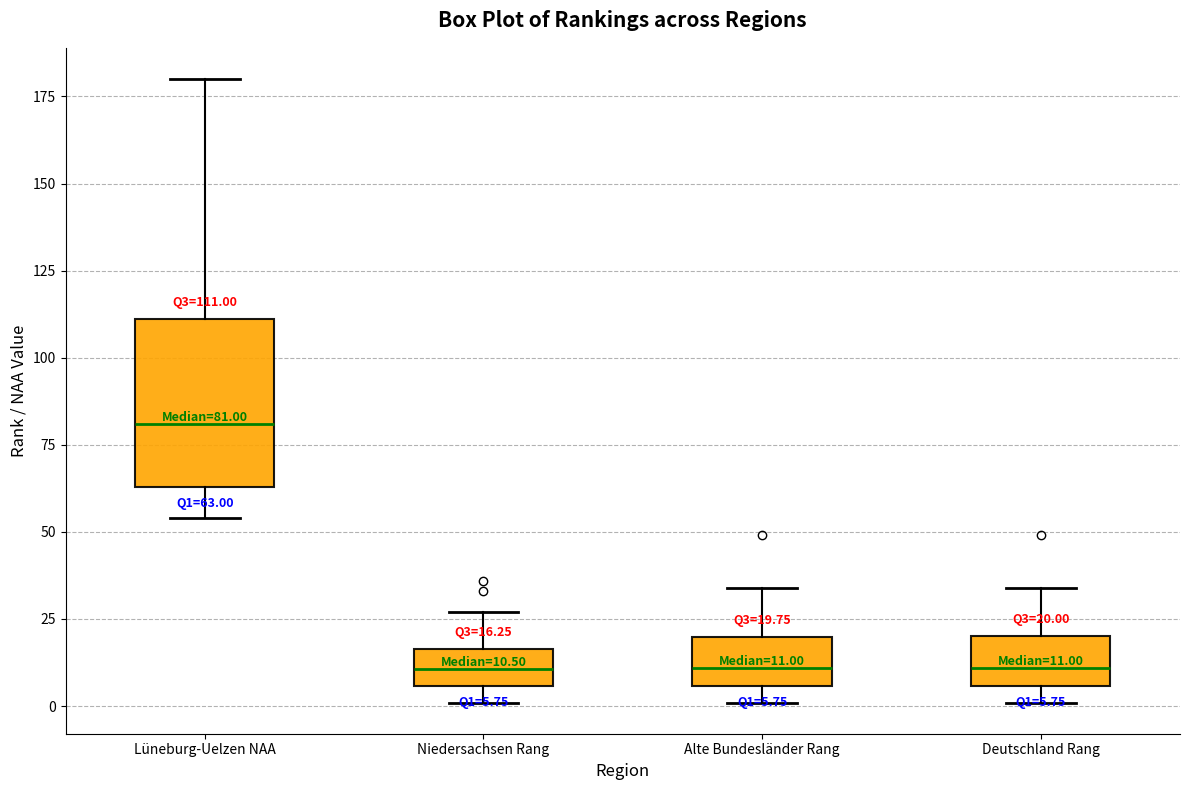

Which box has the highest median line?

Lüneburg-Uelzen NAA